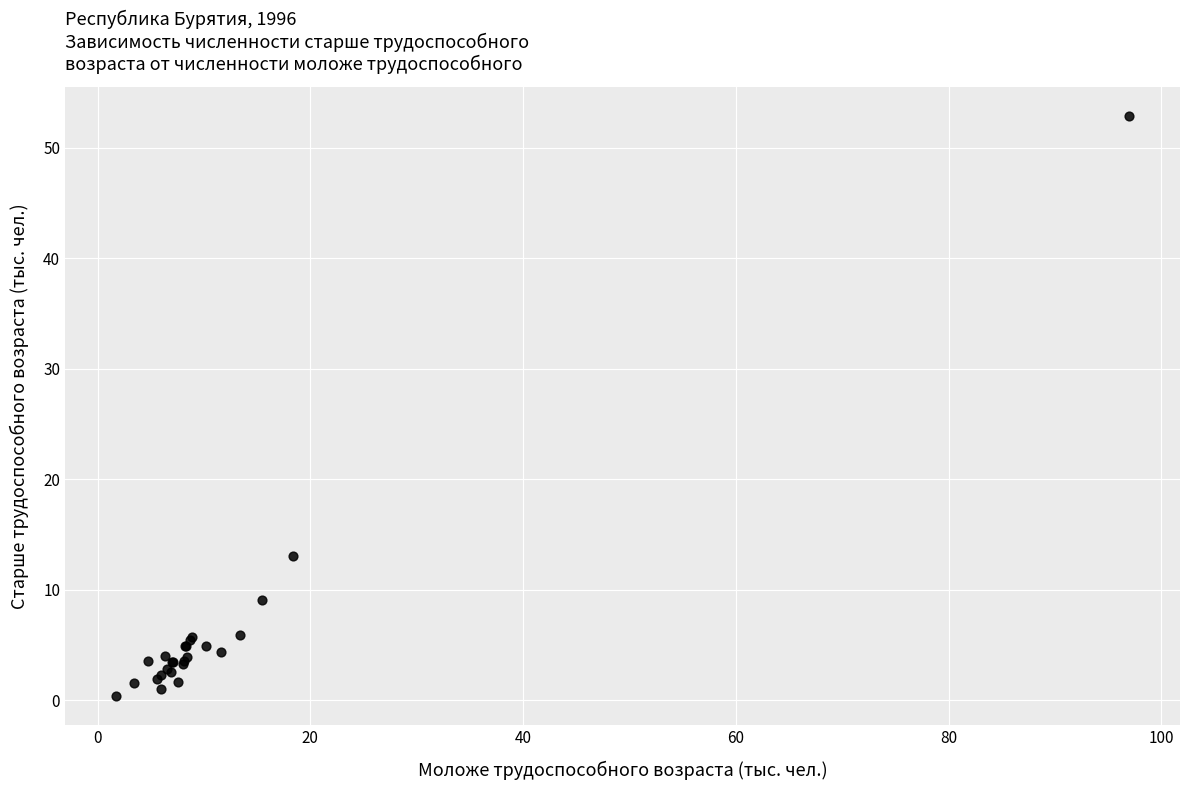

What Y value in the scatter plot is closest to 26?

13.1